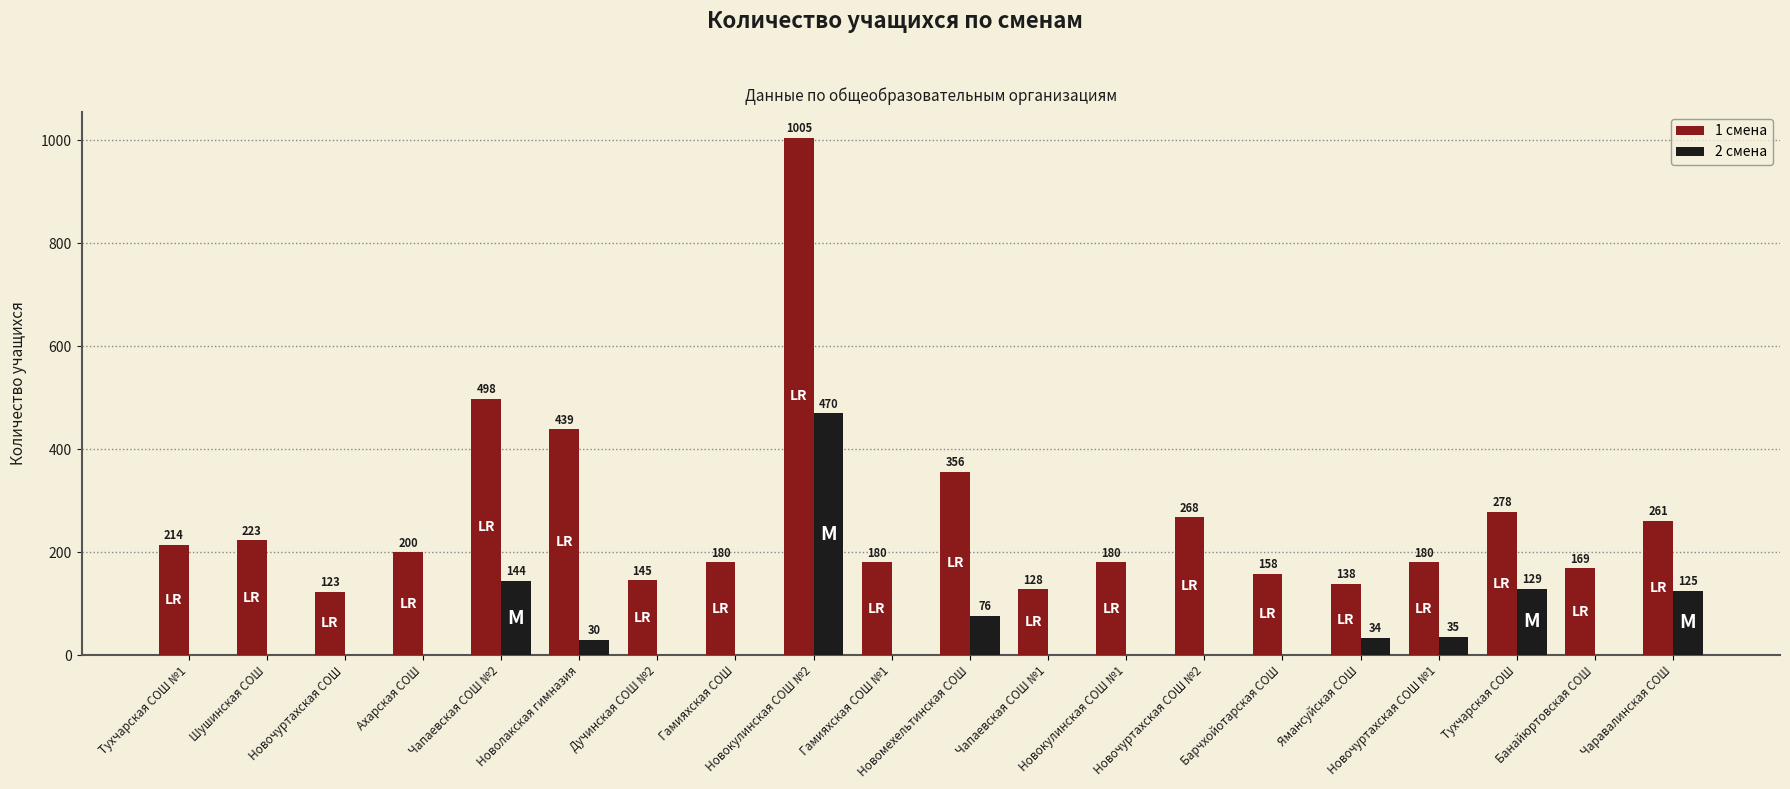

Reading left to right, list all the values displayed in this chart.

1 смена: Тухчарская СОШ №1=214	Шушинская СОШ=223	Новочуртахская СОШ=123	Ахарская СОШ=200	Чапаевская СОШ №2=498	Новолакская гимназия=439	Дучинская СОШ №2=145	Гамияхская СОШ=180	Новокулинская СОШ №2=1005	Гамияхская СОШ №1=180	Новомехельтинская СОШ=356	Чапаевская СОШ №1=128	Новокулинская СОШ №1=180	Новочуртахская СОШ №2=268	Барчхойотарская СОШ=158	Ямансуйская СОШ=138	Новочуртахская СОШ №1=180	Тухчарская СОШ=278	Банайюртовская СОШ=169	Чаравалинская СОШ=261
2 смена: Тухчарская СОШ №1=0	Шушинская СОШ=0	Новочуртахская СОШ=0	Ахарская СОШ=0	Чапаевская СОШ №2=144	Новолакская гимназия=30	Дучинская СОШ №2=0	Гамияхская СОШ=0	Новокулинская СОШ №2=470	Гамияхская СОШ №1=0	Новомехельтинская СОШ=76	Чапаевская СОШ №1=0	Новокулинская СОШ №1=0	Новочуртахская СОШ №2=0	Барчхойотарская СОШ=0	Ямансуйская СОШ=34	Новочуртахская СОШ №1=35	Тухчарская СОШ=129	Банайюртовская СОШ=0	Чаравалинская СОШ=125